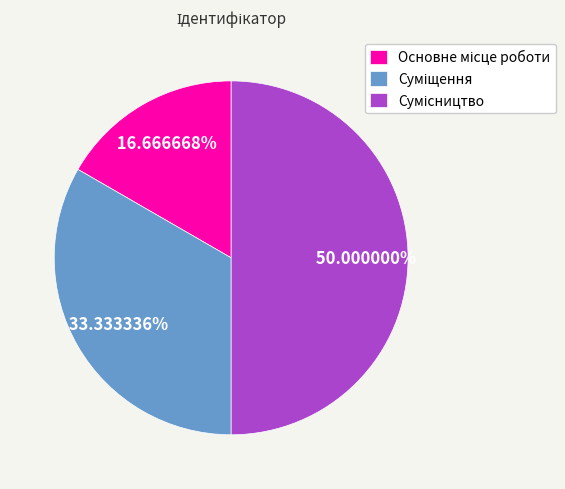

Between Сумісництво and Основне місце роботи, which is larger?

Сумісництво